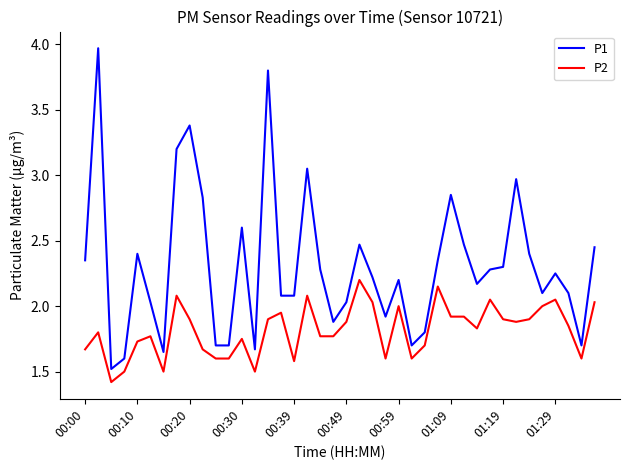

Which series has the widest spread of values?

P1